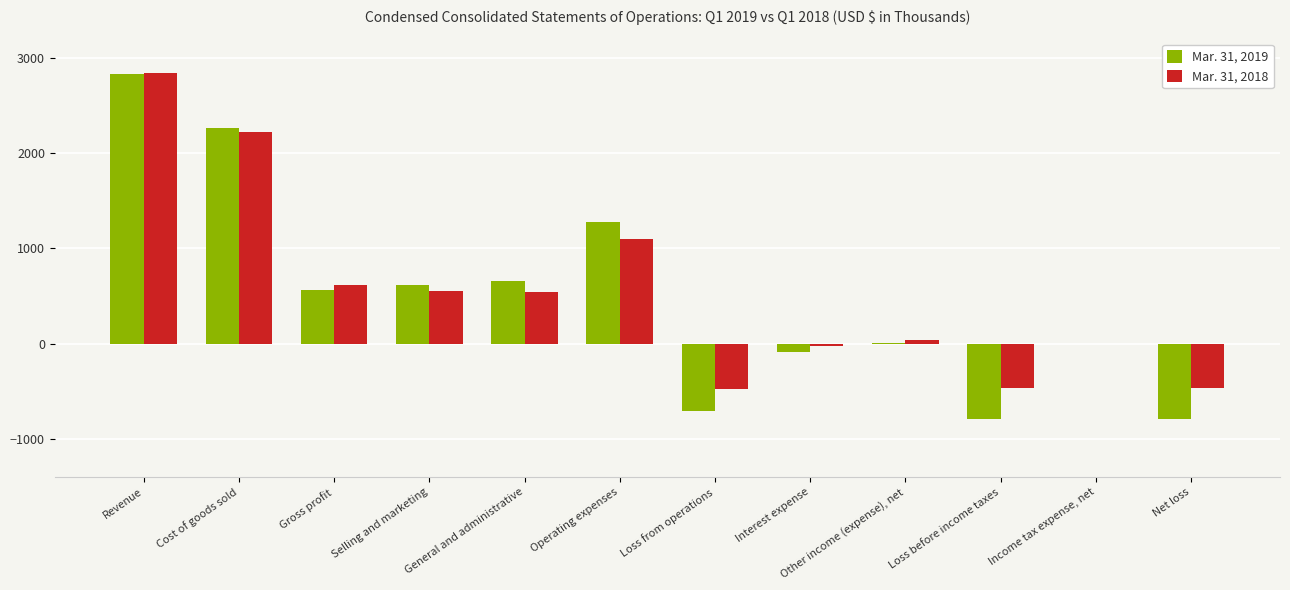

Is it true that Mar. 31, 2018 equals 836 at Gross profit?

False